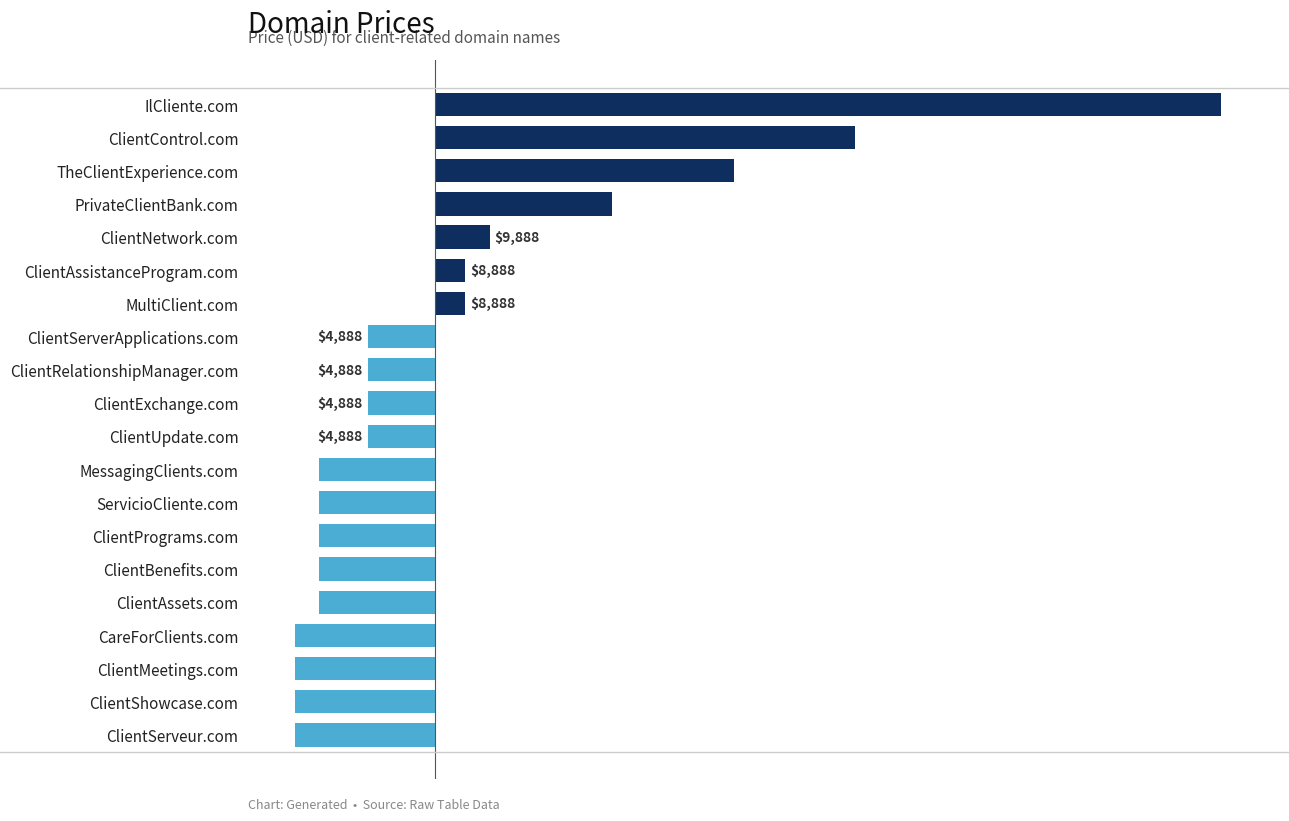

Does the chart contain any negative values?

Yes